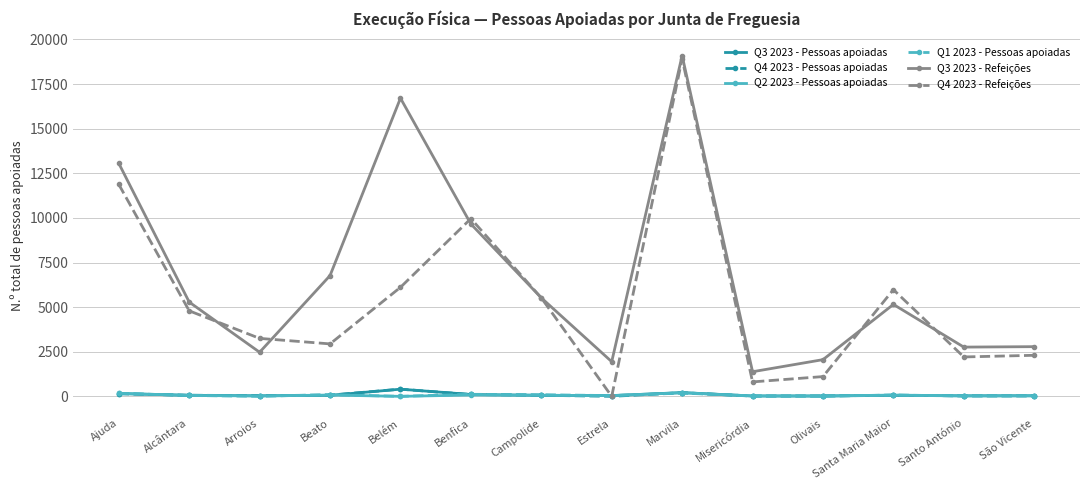

At which label does Q3 2023 - Refeições reach its minimum?

Misericórdia